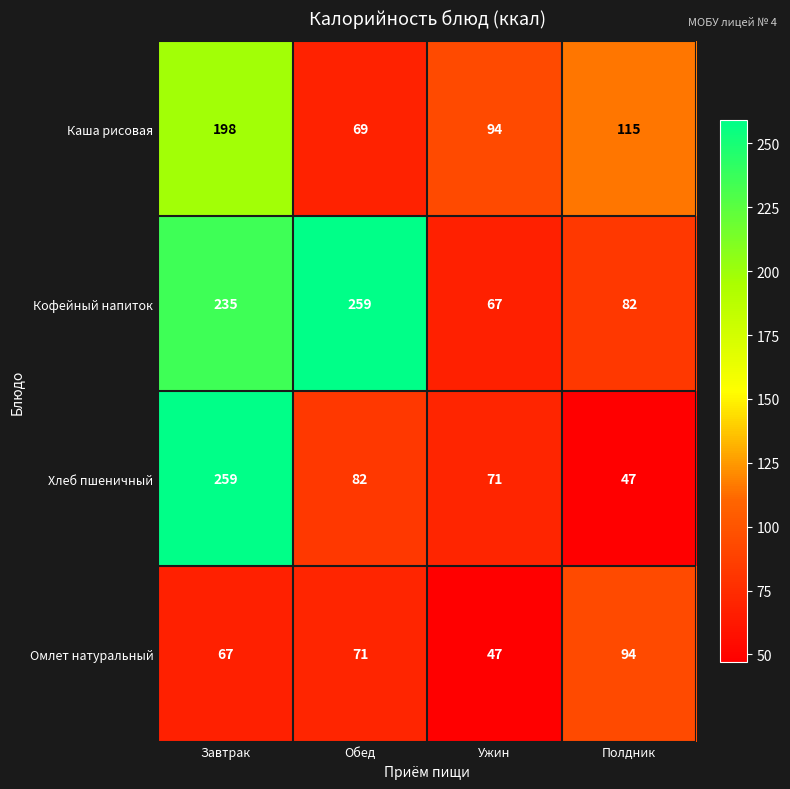

What is the sum of all Хлеб пшеничный values?

459